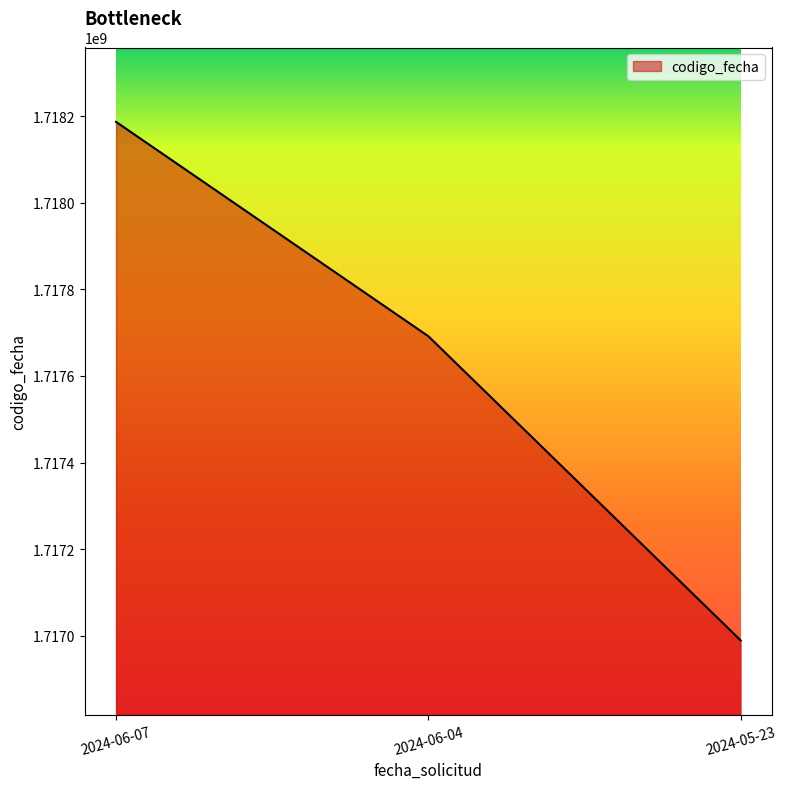

How many lines are shown in the chart?

1